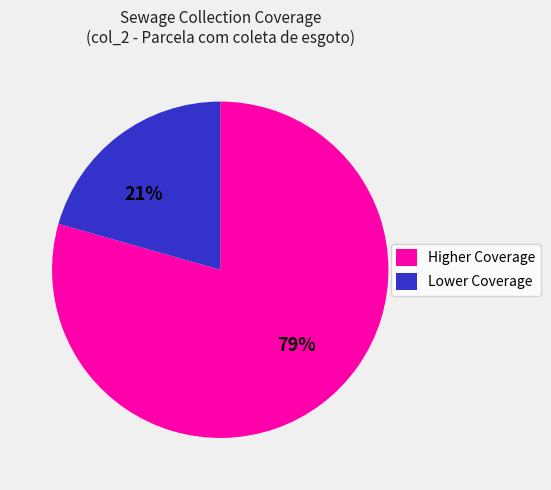

The Lower Coverage slice represents 21% of the pie. True or false?

True